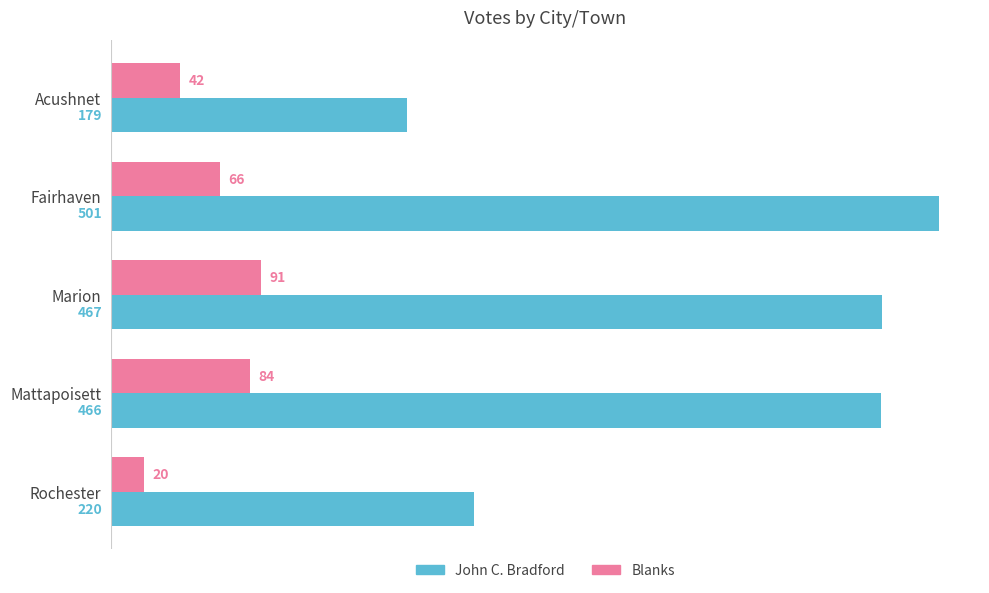

Which series has the largest range (max minus min)?

John C. Bradford